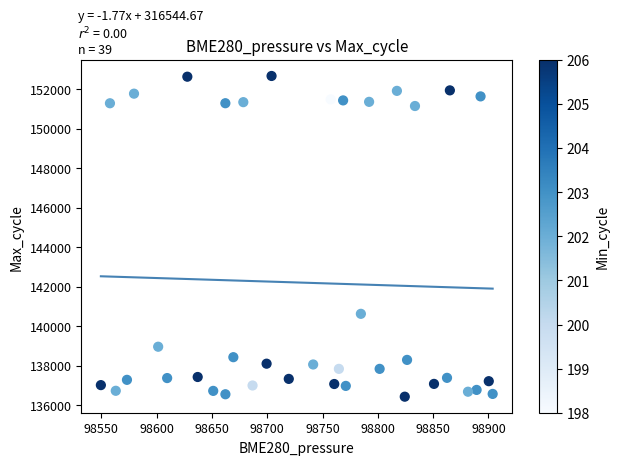

What is the range of Y values (max minus min)?

16240